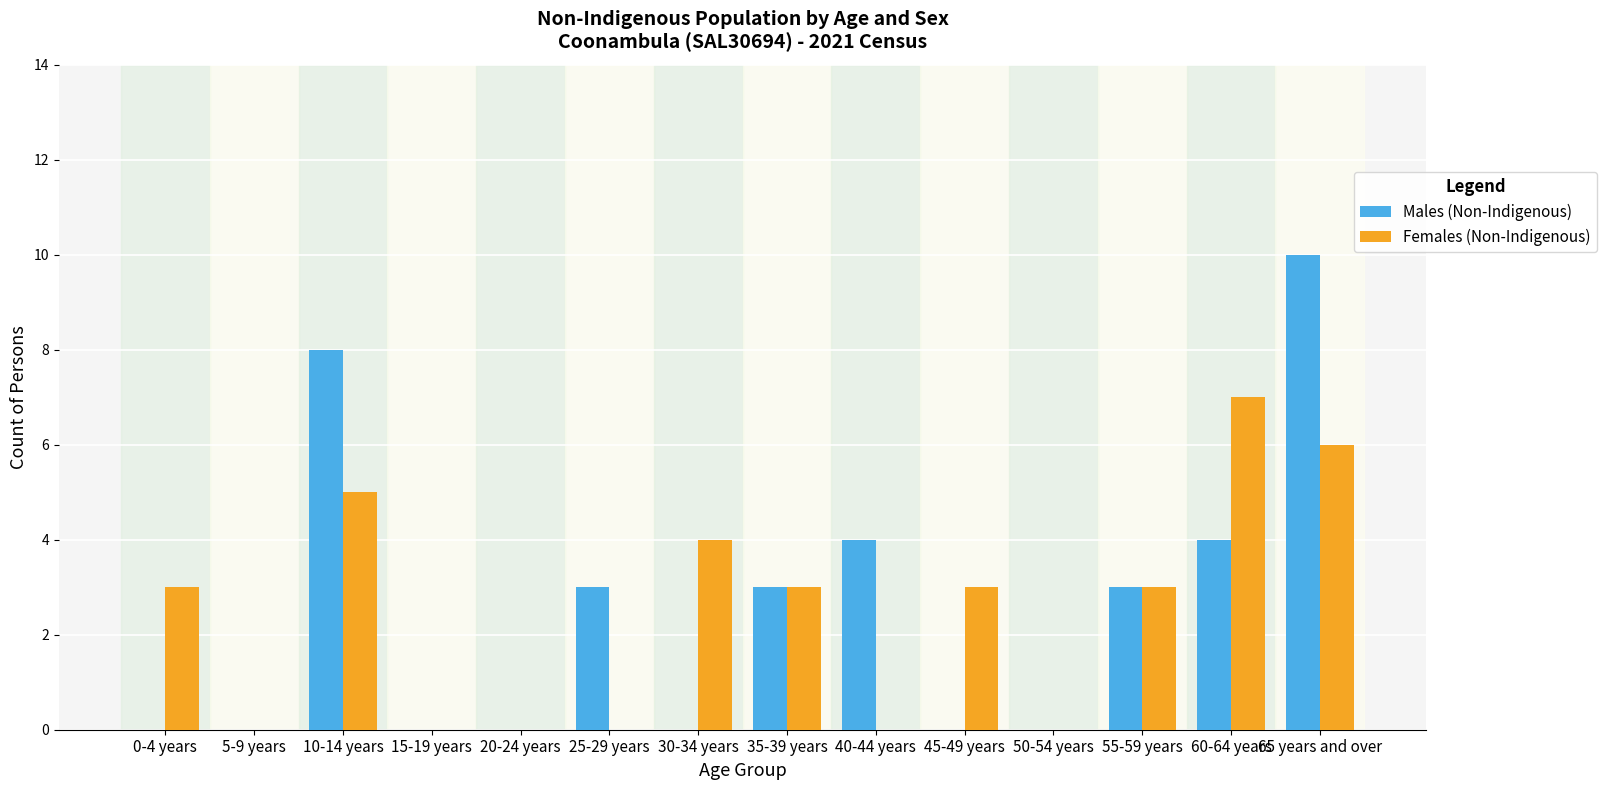

Is the value of Males (Non-Indigenous) at 10-14 years greater than the value of Females (Non-Indigenous) at 45-49 years?

Yes